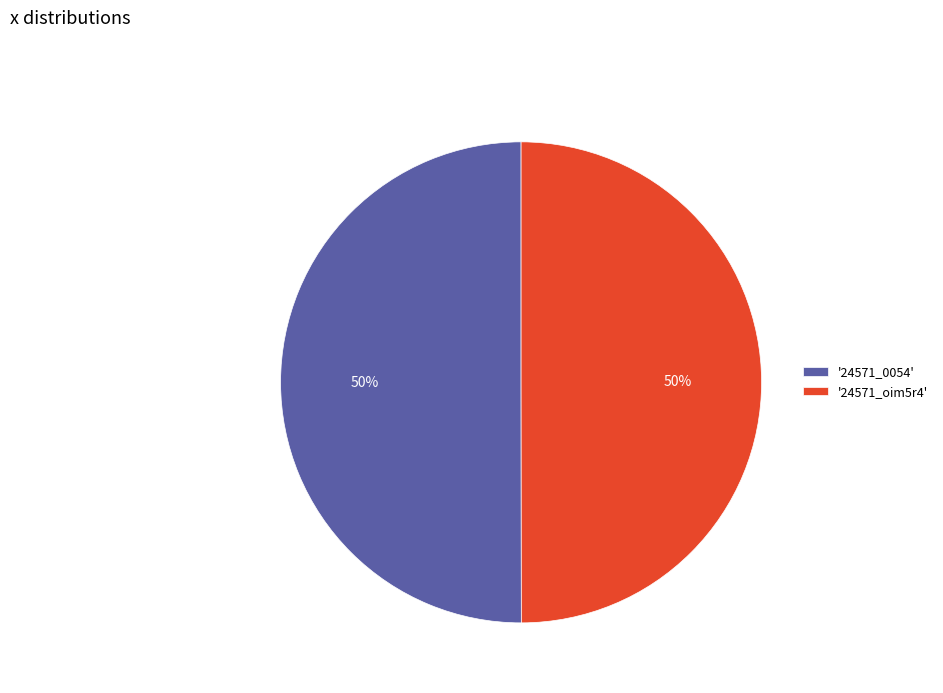

To the nearest percent, what percentage of the pie is '24571_0054'?

50%